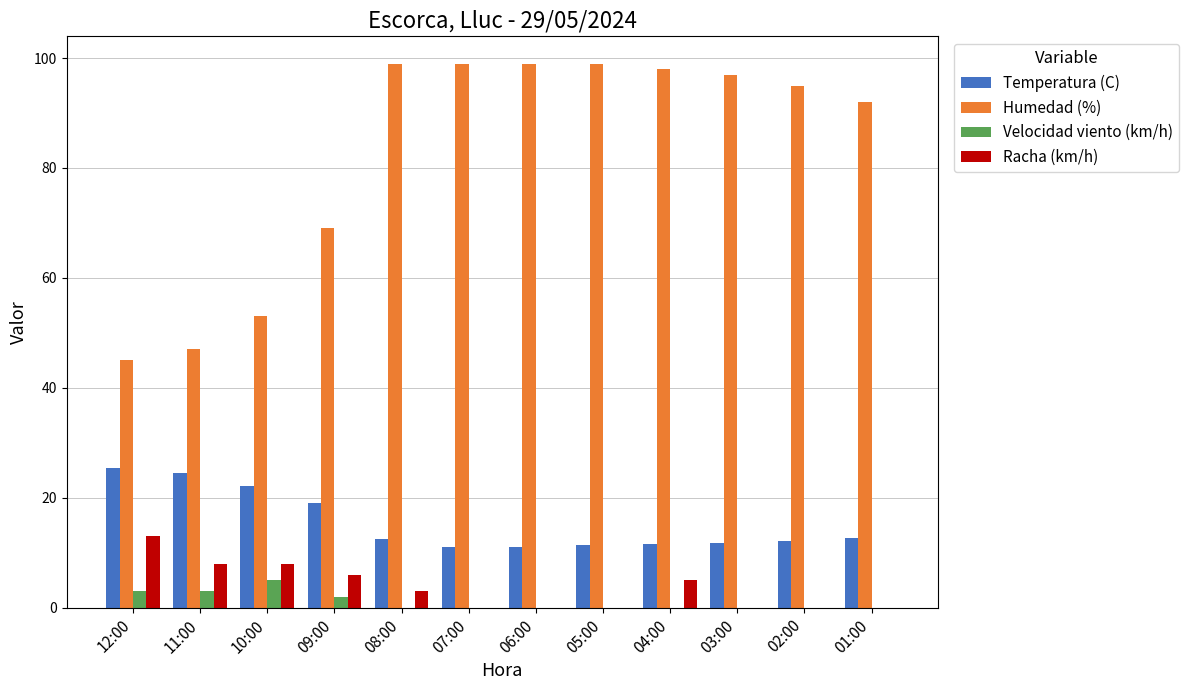

Are the bars horizontal?

No